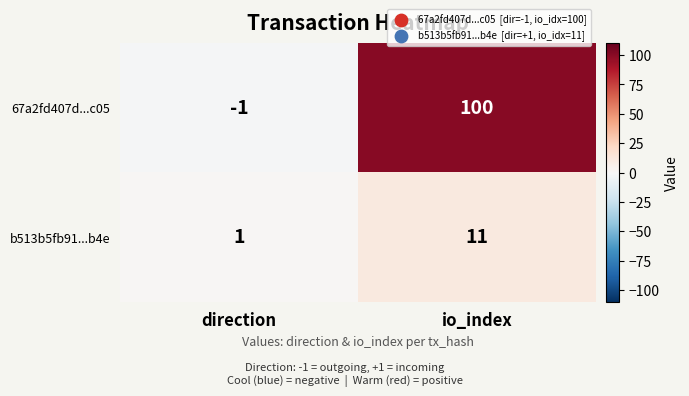

Reading left to right, list all the values displayed in this chart.

67a2fd407d...c05: -1	100
b513b5fb91...b4e: 1	11